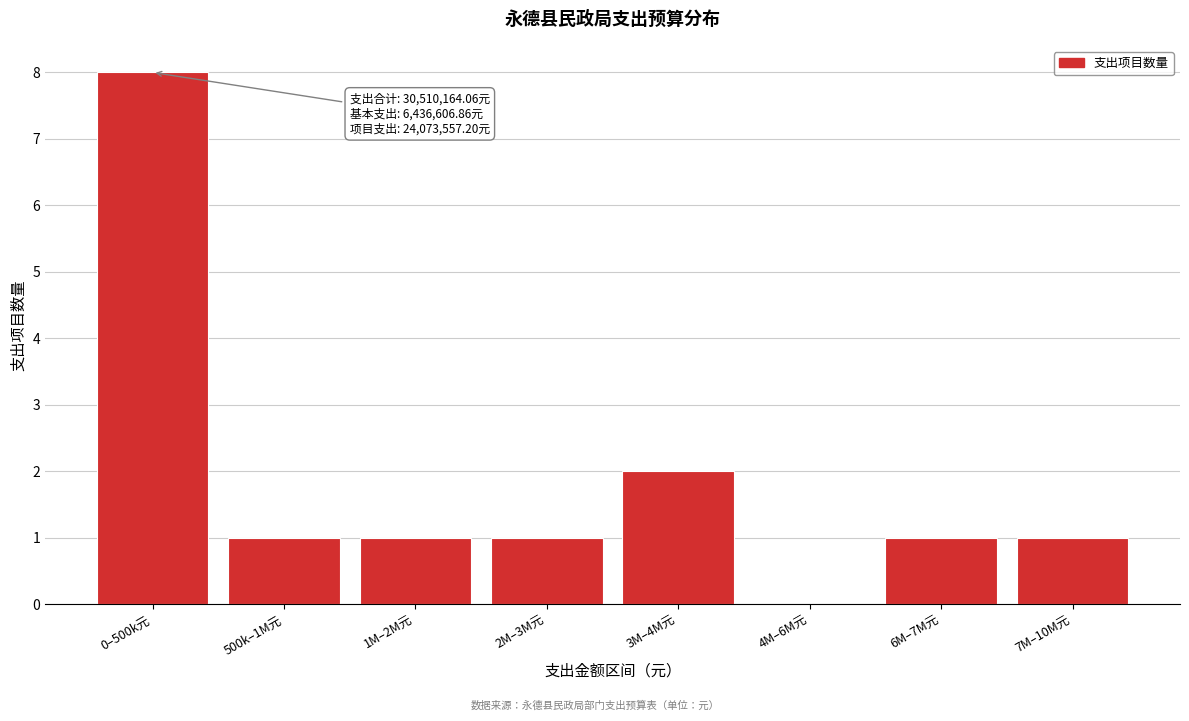

Reading right to left, transcribe all the data shown in this chart.

7M–10M元=1	6M–7M元=1	4M–6M元=0	3M–4M元=2	2M–3M元=1	1M–2M元=1	500k–1M元=1	0–500k元=8